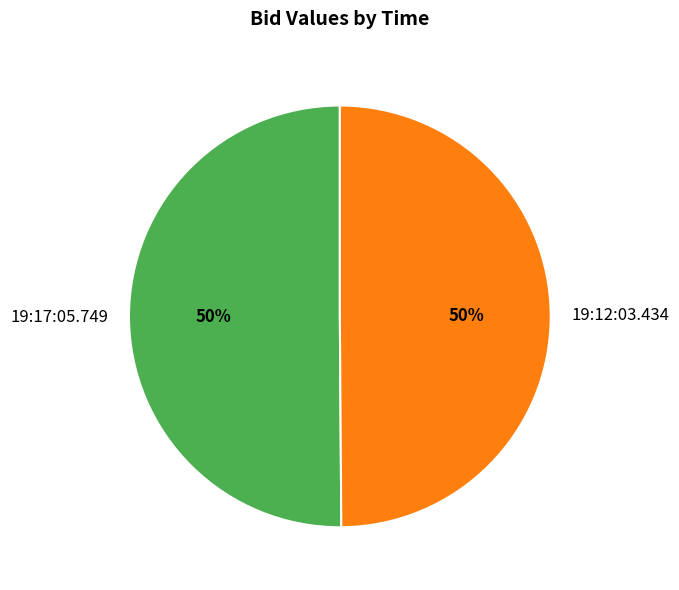

Approximately how many times larger is the value at 19:17:05.749 compared to 19:12:03.434?

1.0